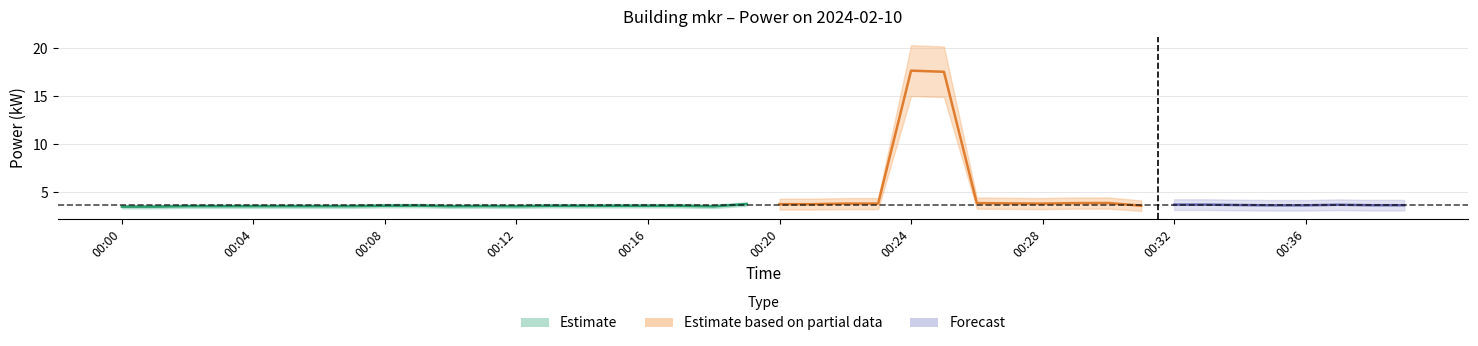

Reading left to right, what are all the values shown in this chart?

00:00=3.5	00:01=3.5	00:02=3.6	00:03=3.6	00:04=3.6	00:05=3.6	00:06=3.6	00:07=3.6	00:08=3.6	00:09=3.6	00:10=3.5	00:11=3.6	00:12=3.5	00:13=3.6	00:14=3.6	00:15=3.6	00:16=3.6	00:17=3.6	00:18=3.5	00:19=3.8	00:20=3.8	00:21=3.8	00:22=3.8	00:23=3.8	00:24=17.7	00:25=17.5	00:26=3.9	00:27=3.9	00:28=3.8	00:29=3.9	00:30=3.9	00:31=3.6	00:32=3.7	00:33=3.7	00:34=3.7	00:35=3.6	00:36=3.6	00:37=3.7	00:38=3.7	00:39=3.7